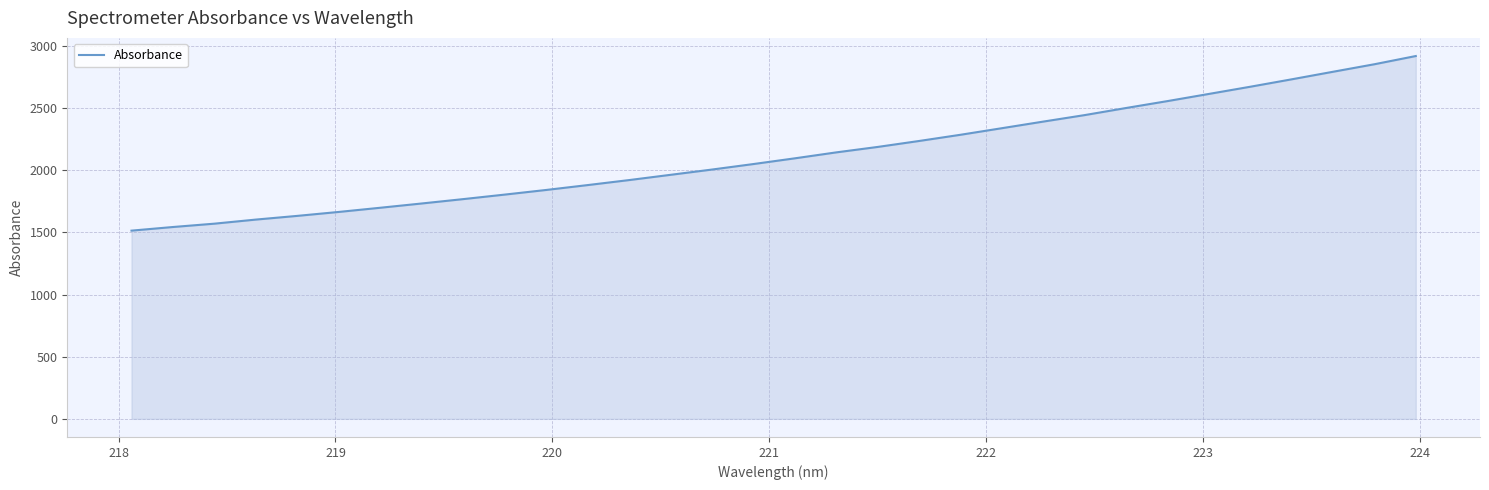

What is the smallest value displayed?

1514.0